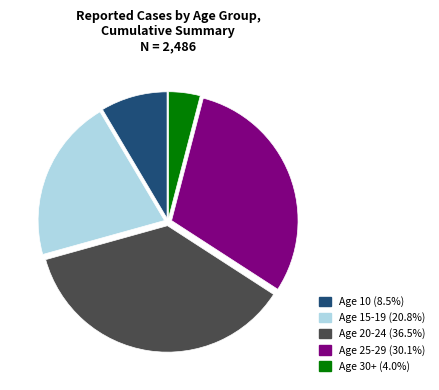

Is the sum of Age 15-19 (20.8%) and Age 25-29 (30.1%) greater than half?

Yes